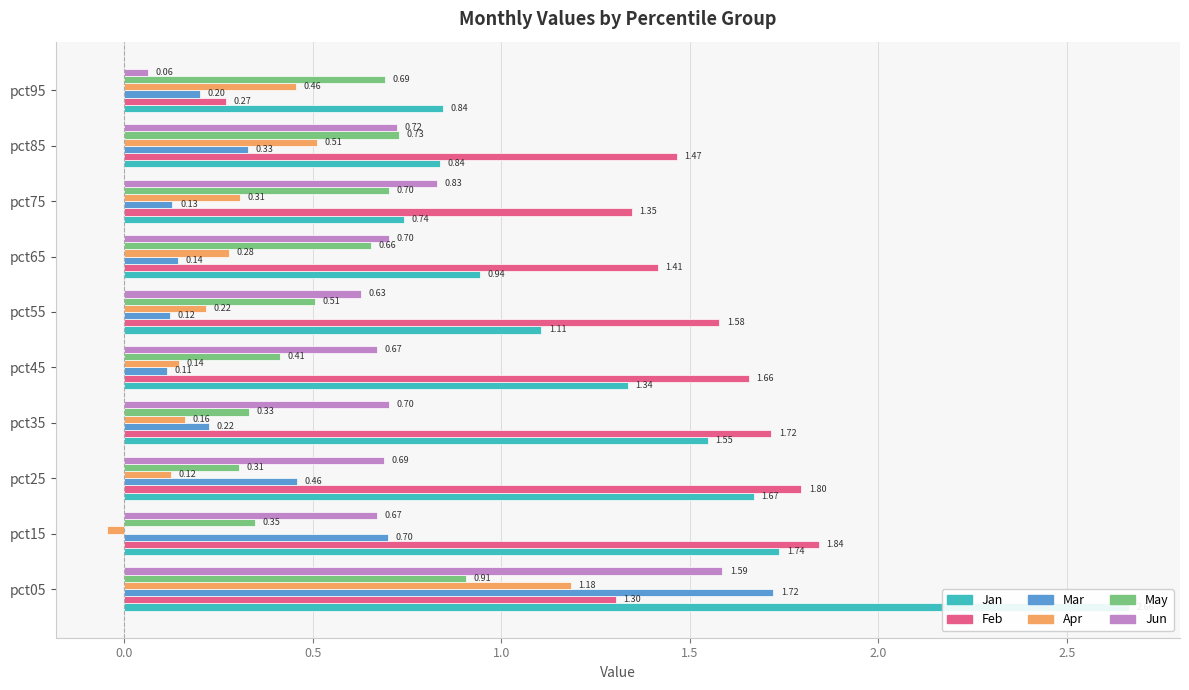

What is the lowest value of the Mar series?

0.1